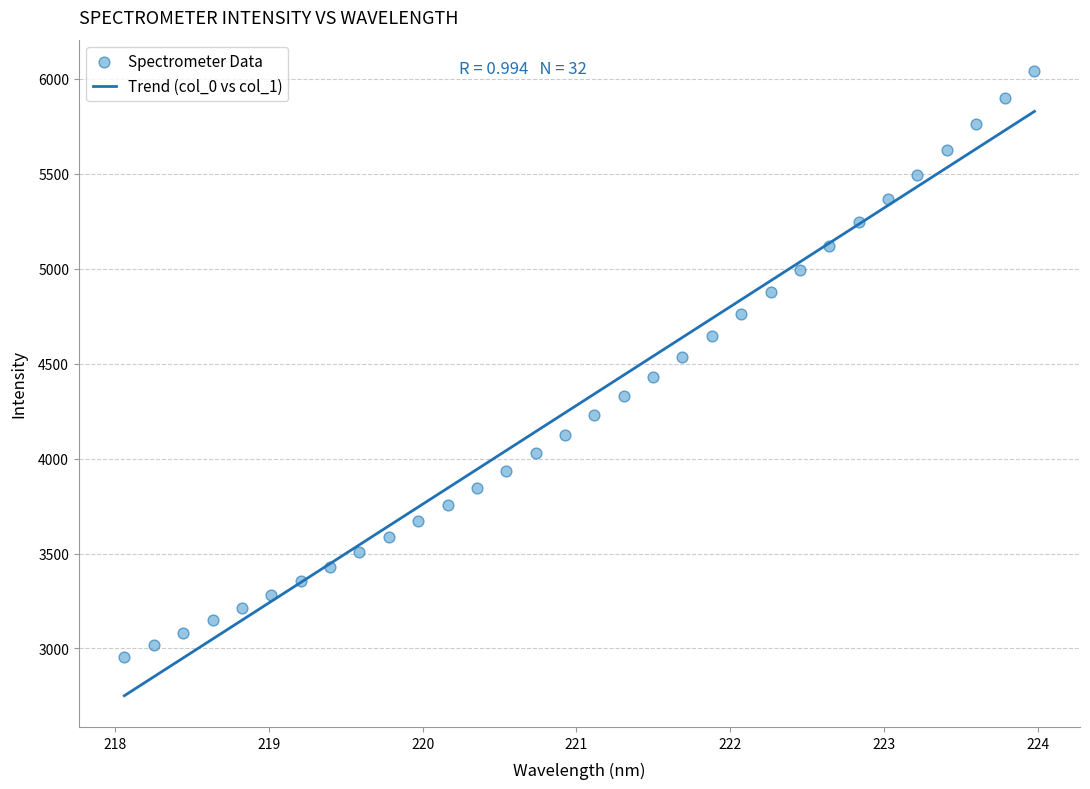

What is the range of Y values (max minus min)?

3084.6